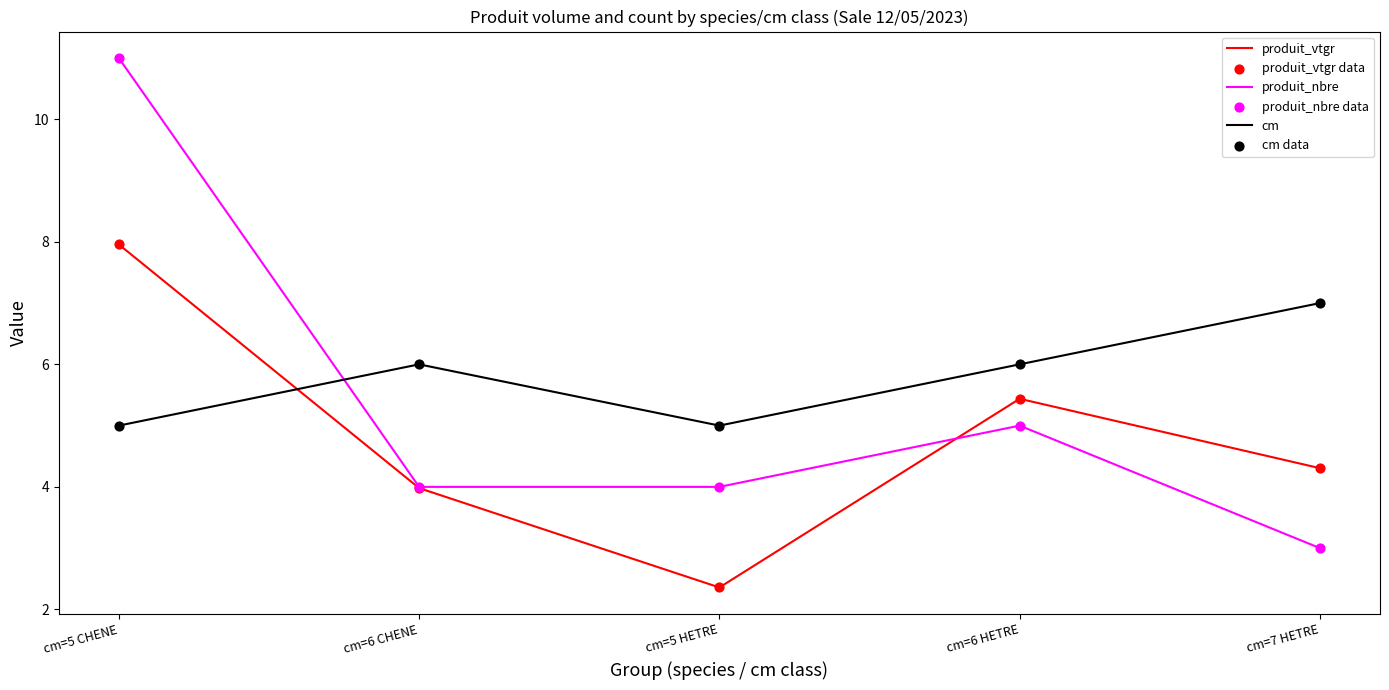

Which series has the largest range (max minus min)?

produit_nbre